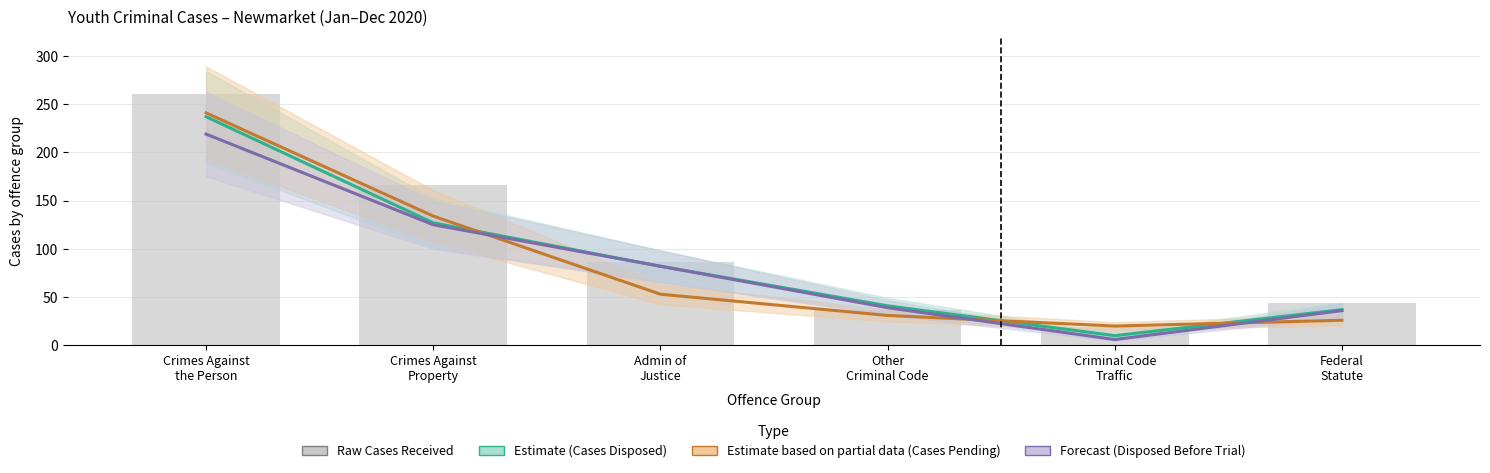

At which category does the chart reach its peak across all series?

Crimes Against
the Person